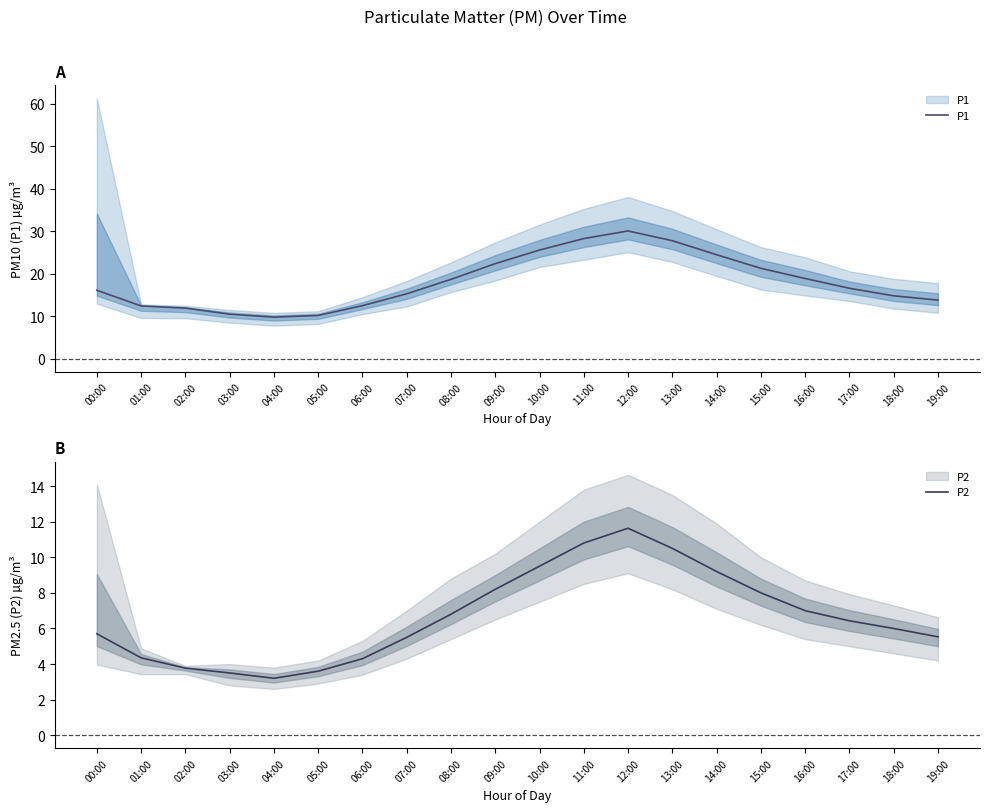

What is the difference between the maximum and minimum values in the P2 series?

8.4